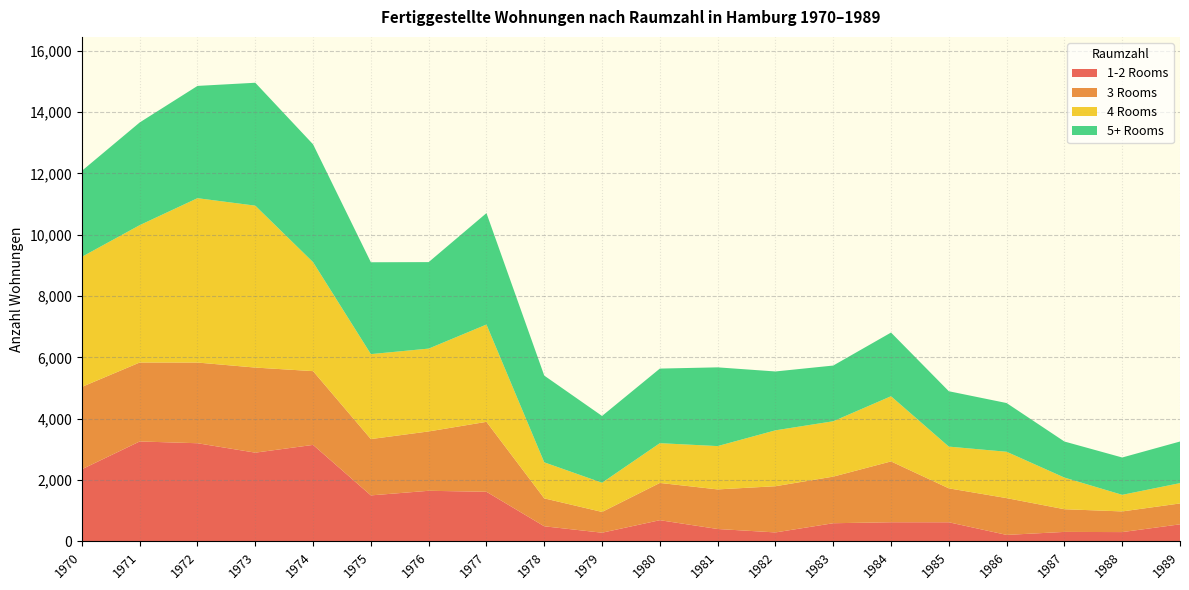

Reading left to right, transcribe all the data shown in this chart.

1-2 Rooms: 1970=2353	1971=3259	1972=3201	1973=2894	1974=3147	1975=1500	1976=1650	1977=1618	1978=492	1979=283	1980=691	1981=404	1982=292	1983=592	1984=624	1985=623	1986=211	1987=309	1988=303	1989=556
3 Rooms: 1970=2686	1971=2575	1972=2632	1973=2775	1974=2406	1975=1837	1976=1936	1977=2281	1978=911	1979=677	1980=1215	1981=1291	1982=1507	1983=1520	1984=1984	1985=1107	1986=1200	1987=740	1988=674	1989=681
4 Rooms: 1970=4243	1971=4480	1972=5361	1973=5281	1974=3554	1975=2771	1976=2702	1977=3174	1978=1175	1979=953	1980=1297	1981=1413	1982=1823	1983=1806	1984=2126	1985=1361	1986=1512	1987=1032	1988=541	1989=663
5+ Rooms: 1970=2805	1971=3350	1972=3662	1973=4009	1974=3843	1975=2996	1976=2821	1977=3634	1978=2829	1979=2178	1980=2433	1981=2568	1982=1920	1983=1817	1984=2077	1985=1806	1986=1589	1987=1176	1988=1218	1989=1357